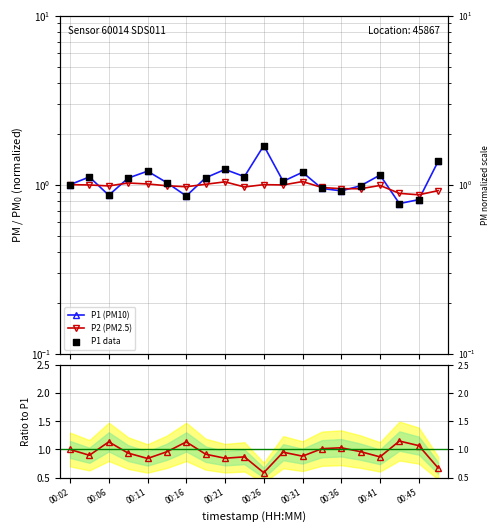

Is the value of P1 (PM10) at 12 greater than the value of P1 data at 19?

No